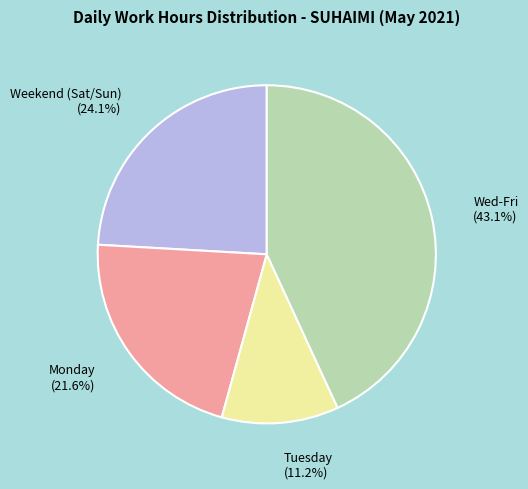

Between Monday and Wed-Fri, which is larger?

Wed-Fri